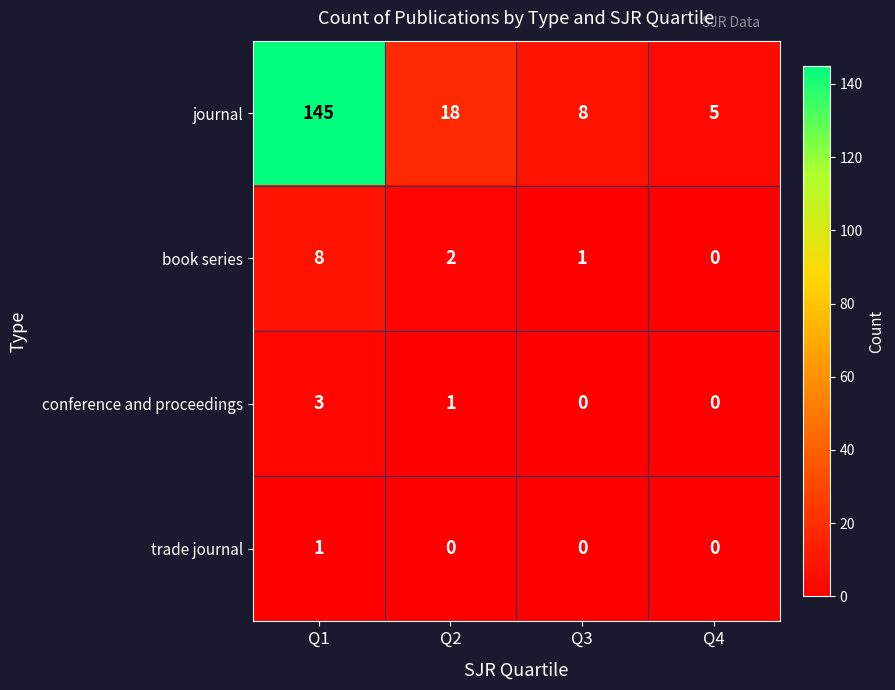

List the series in order of their peak value, highest first.

journal, book series, conference and proceedings, trade journal